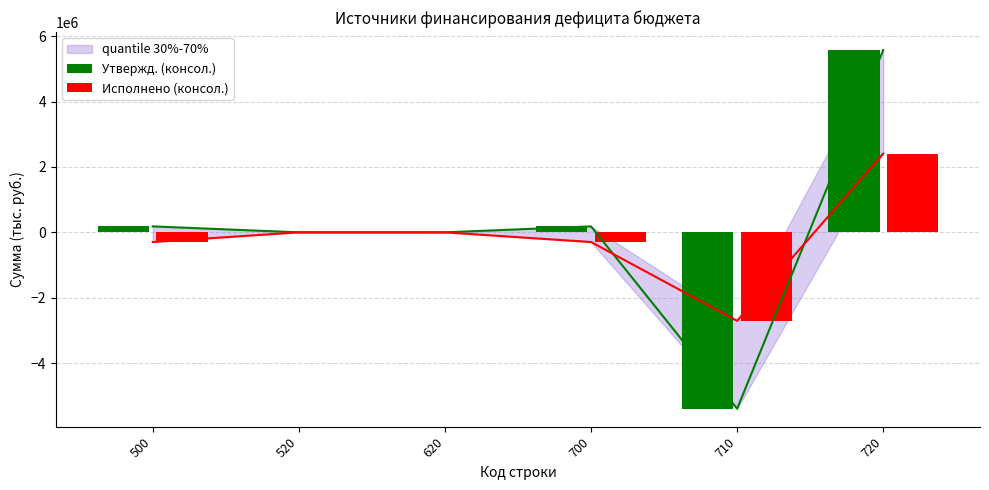

Between 500 and 700, which series saw the biggest shift?

Утвержд. (консол.)